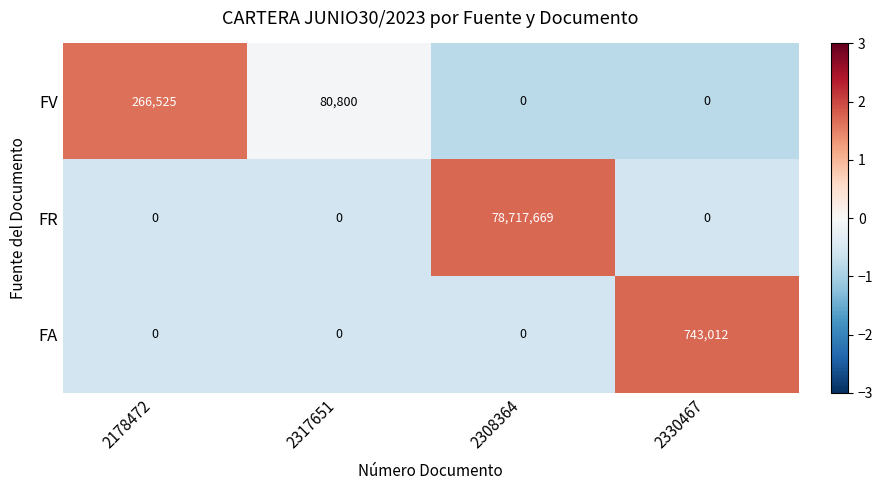

How many FR values are between 0 and 78717669?

4